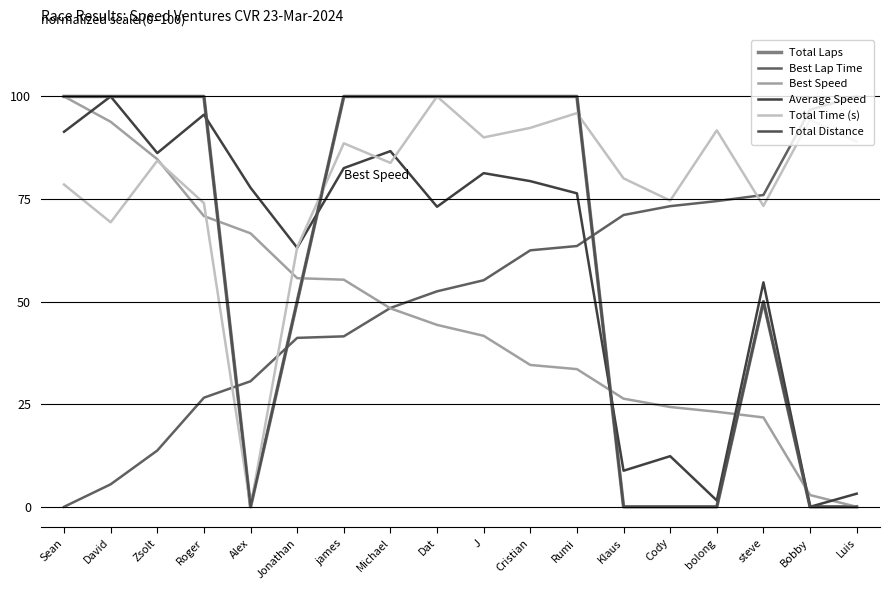

What is the label of the 2nd point from the left?

David